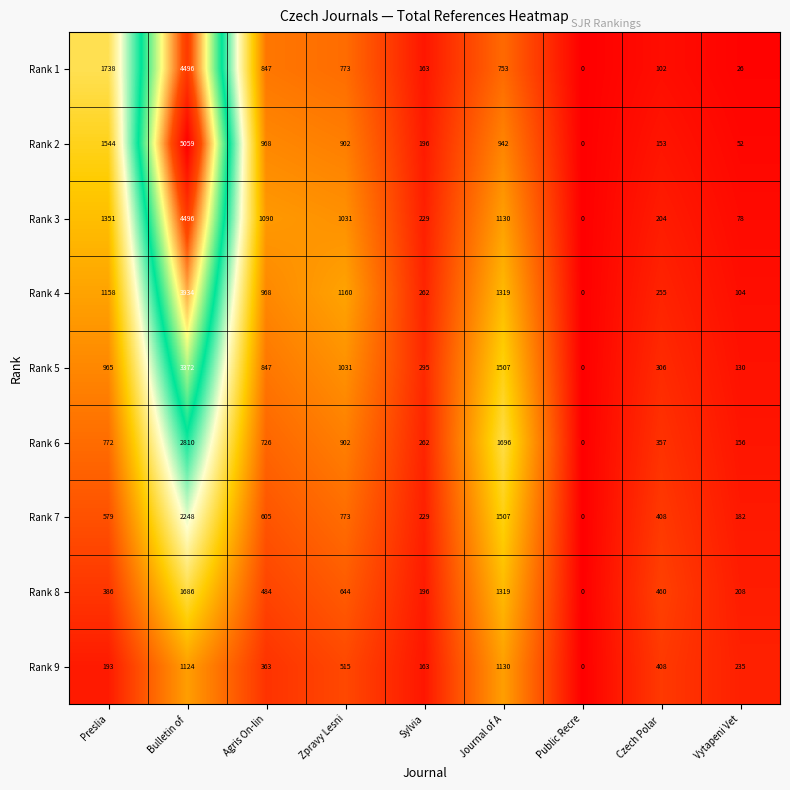

Is it true that Rank 7 equals 408 at Czech Polar ?

True